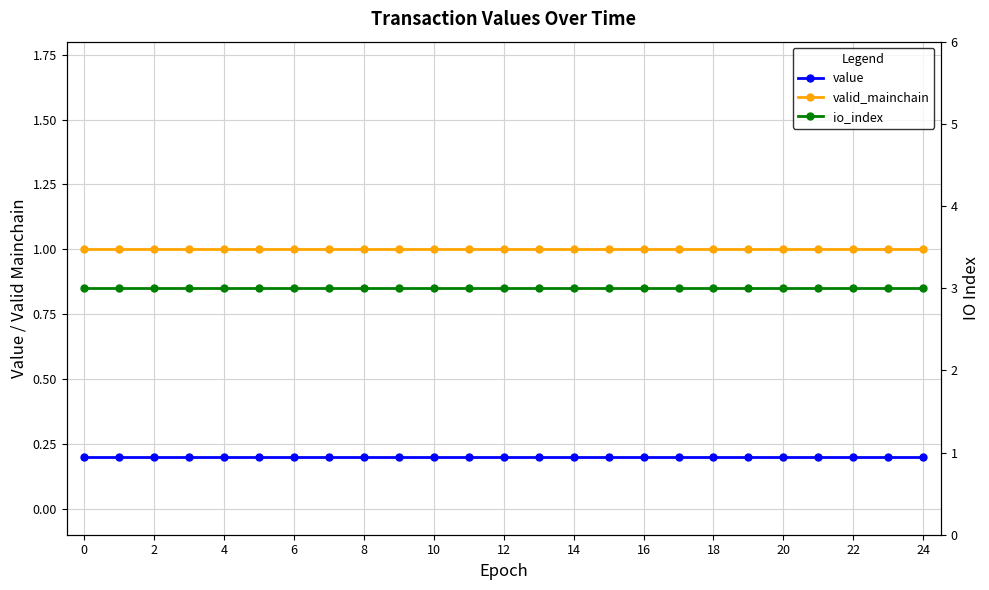

Which series changed the most between 14 and 15?

value